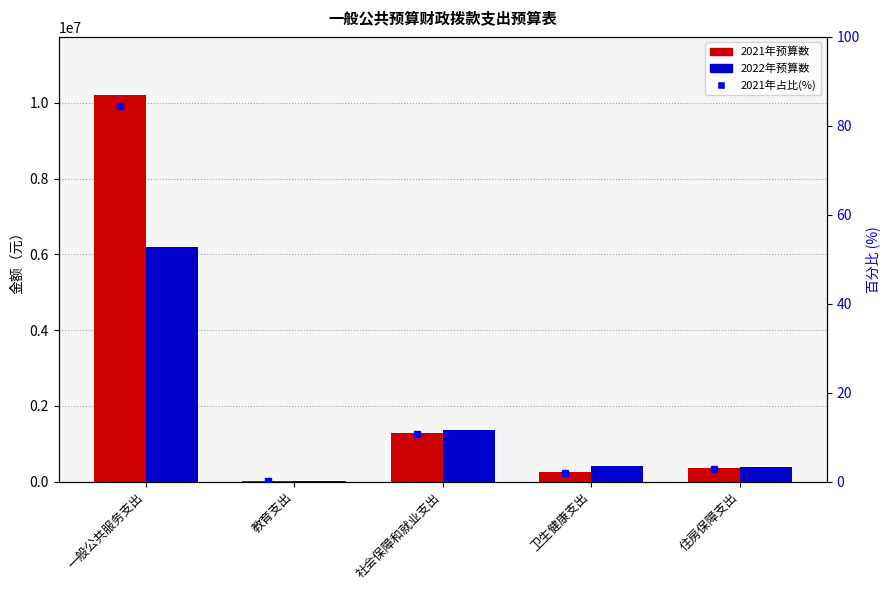

What value does the 2021年占比 series have at 卫生健康支出?

2.0